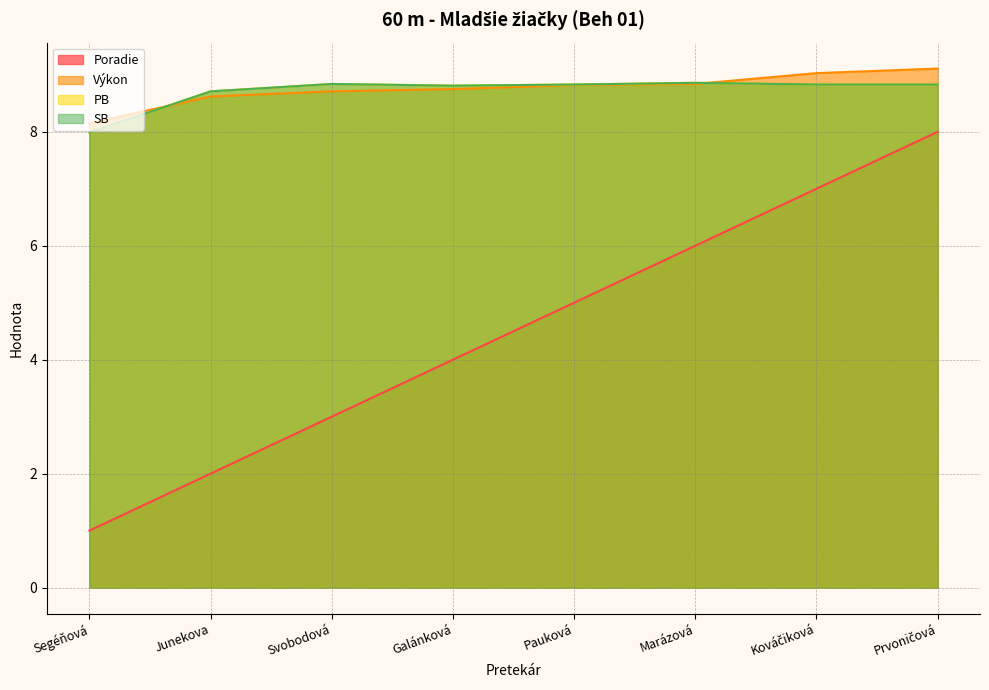

Read the Výkon value at Junekova.

8.6